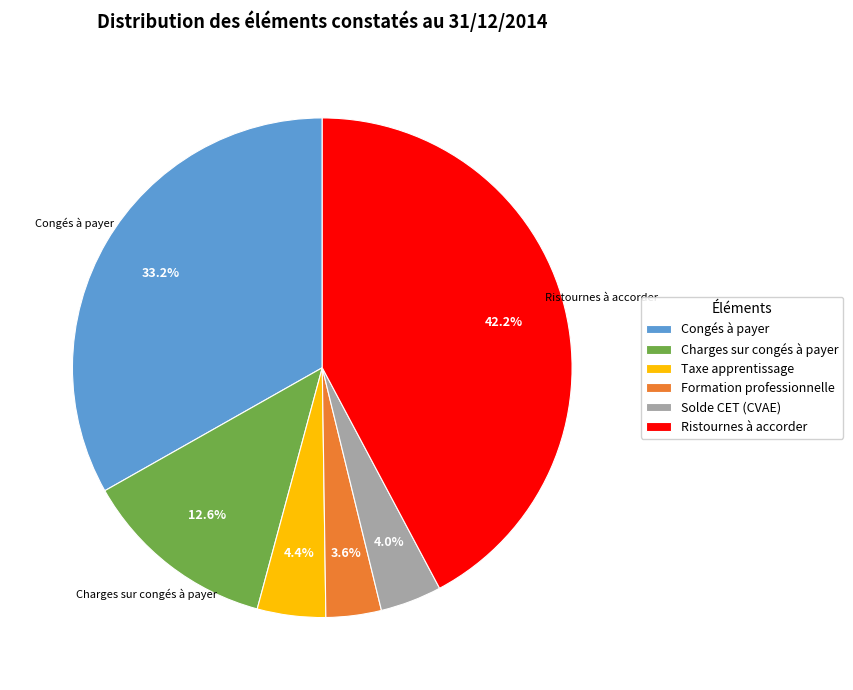

Count the number of slices in the pie.

6